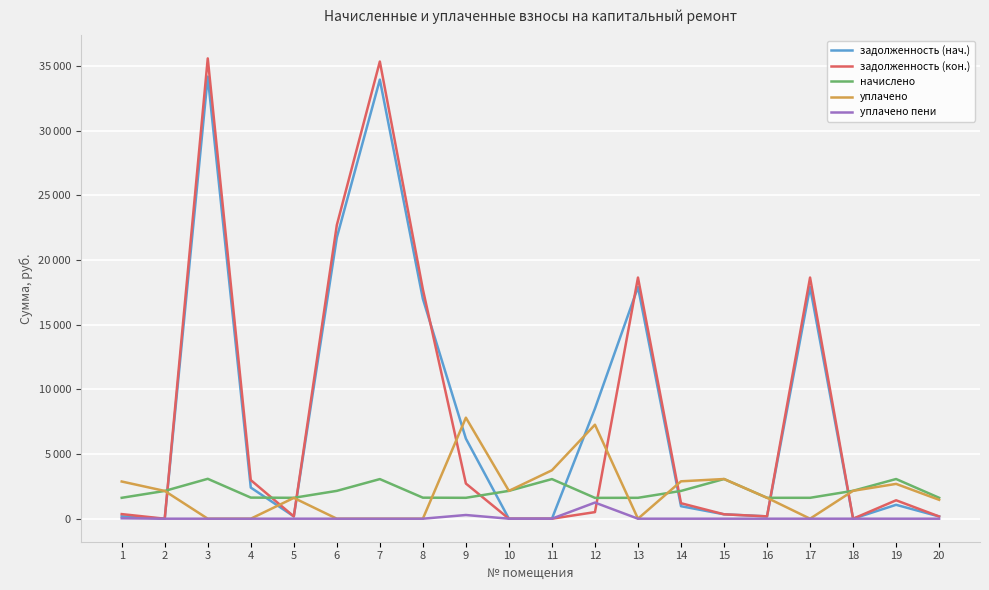

Does the chart have visible grid lines?

Yes